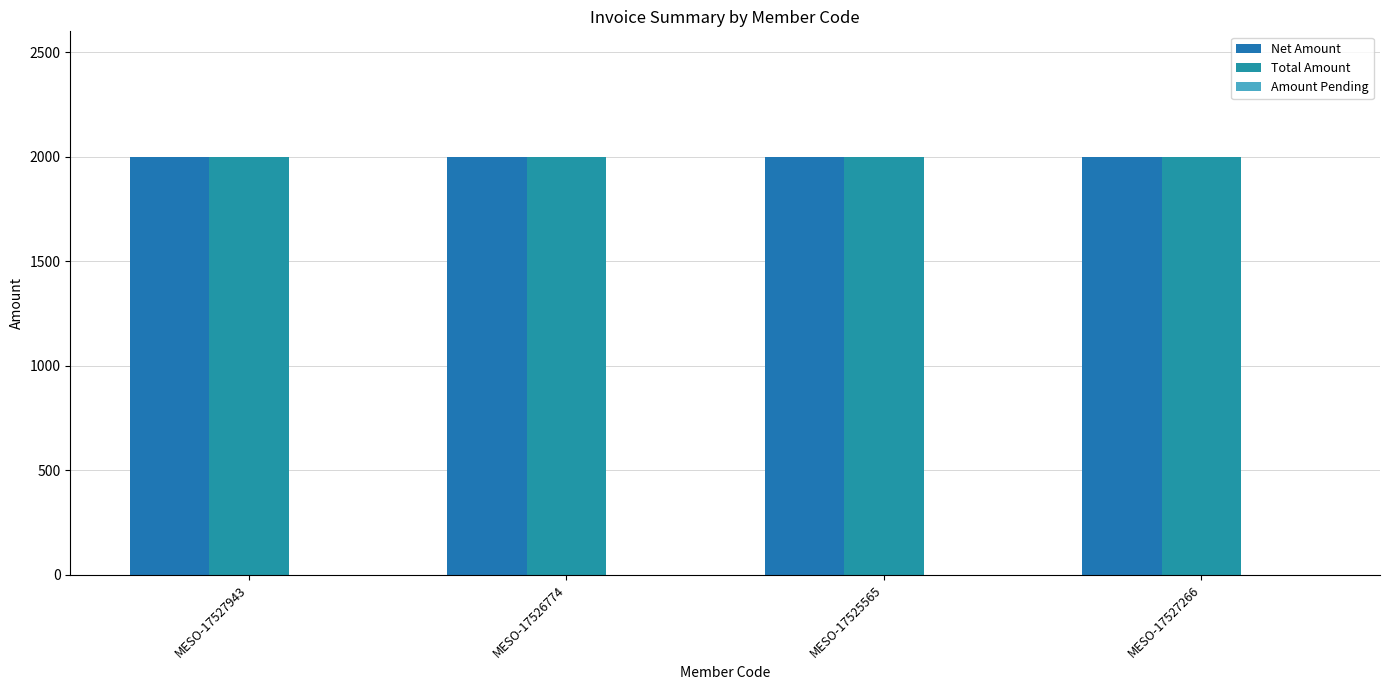

Where is Total Amount nearest to the value 2000?

MESO-17527943